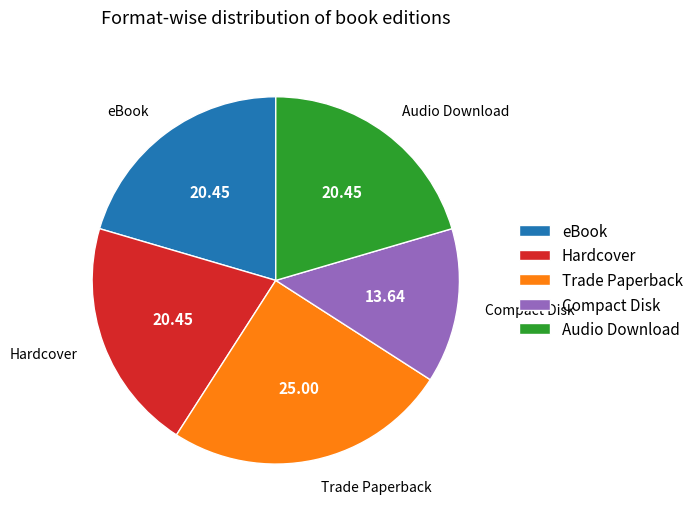

Is it true that Compact Disk is 14% of the pie?

True